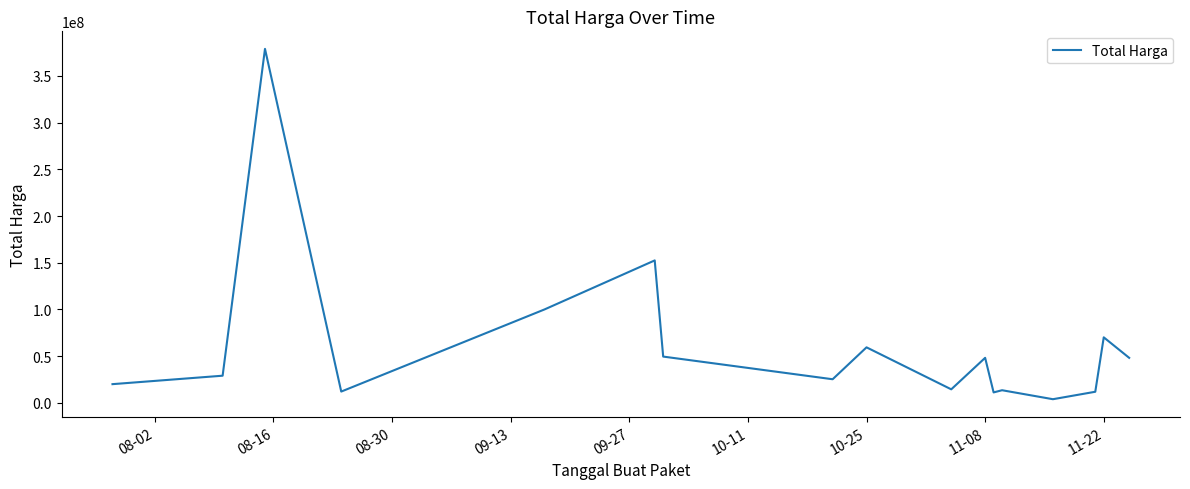

What is the difference between the maximum and minimum values?

375250000